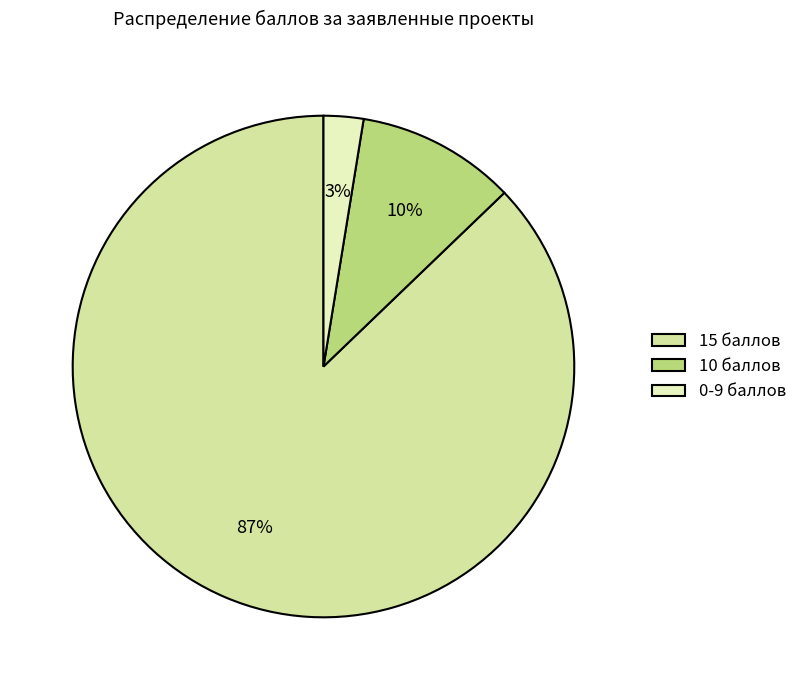

To the nearest percent, what is the combined percentage of 10 баллов and 0-9 баллов?

13%